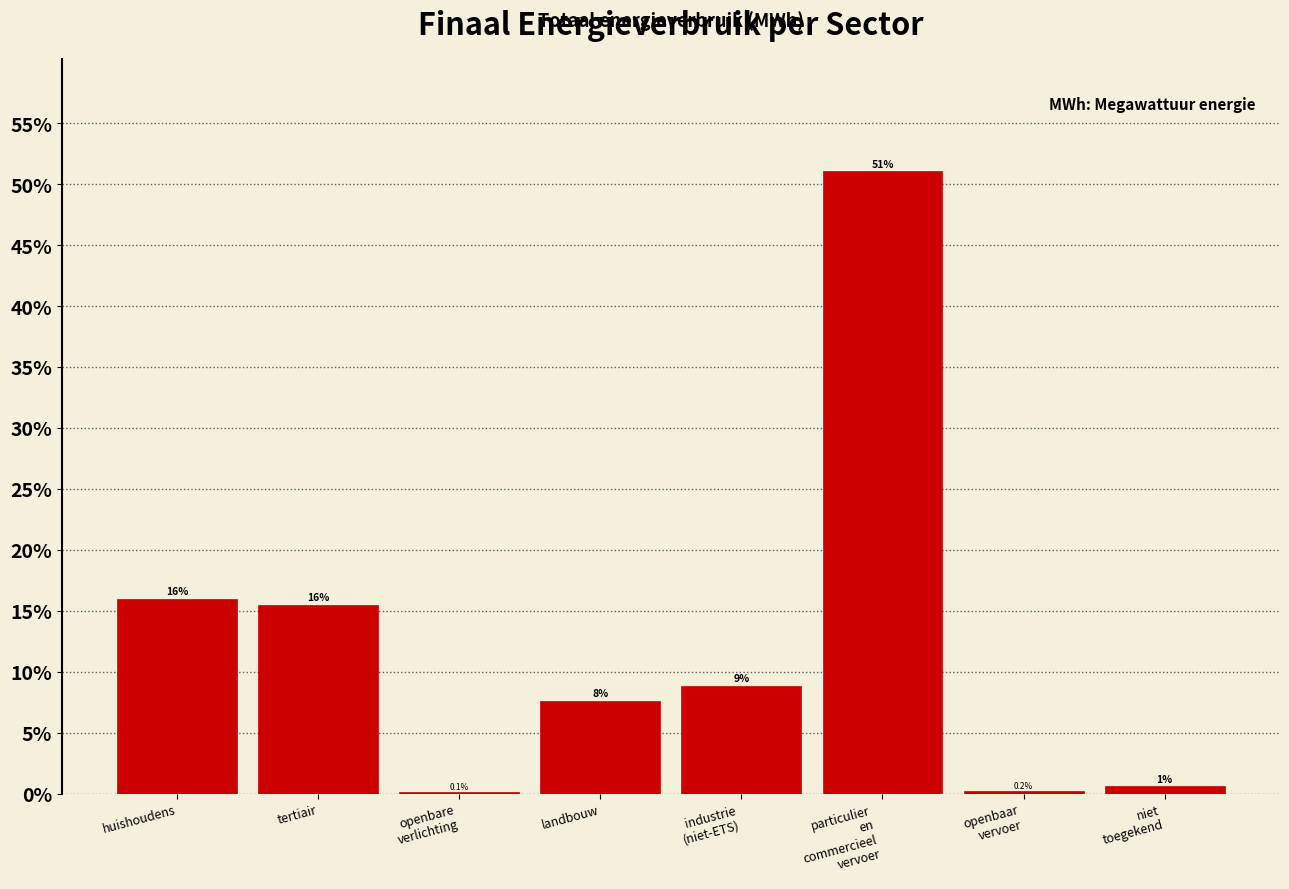

At which label is the value closest to 25?

huishoudens